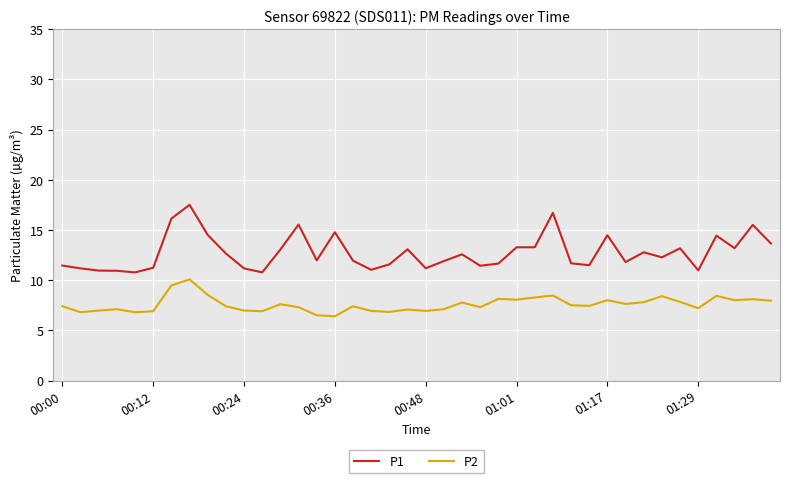

What is the highest value of the P1 series?

17.5